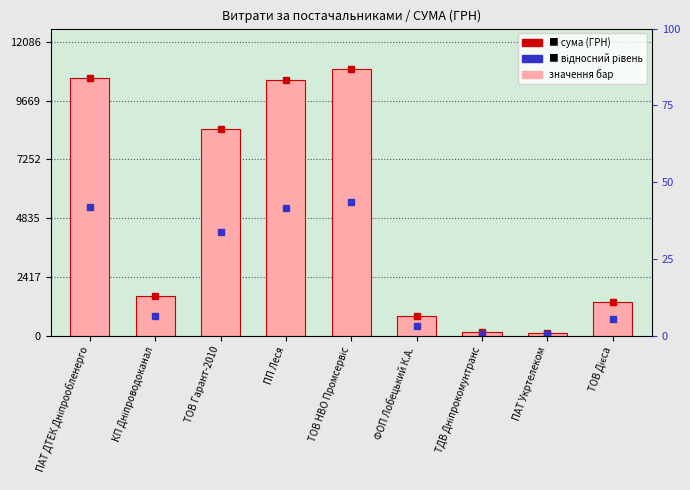

List the labels in order of value, largest first.

ТОВ НВО Промсервіс, ПАТ ДТЕК Дніпрообленерго, ПП Леся, ТОВ Гарант-2010, КП Дніпроводоканал, ТОВ Дієса, ФОП Лобецький К.А., ТДВ Дніпрокомунтранс, ПАТ Укртелеком